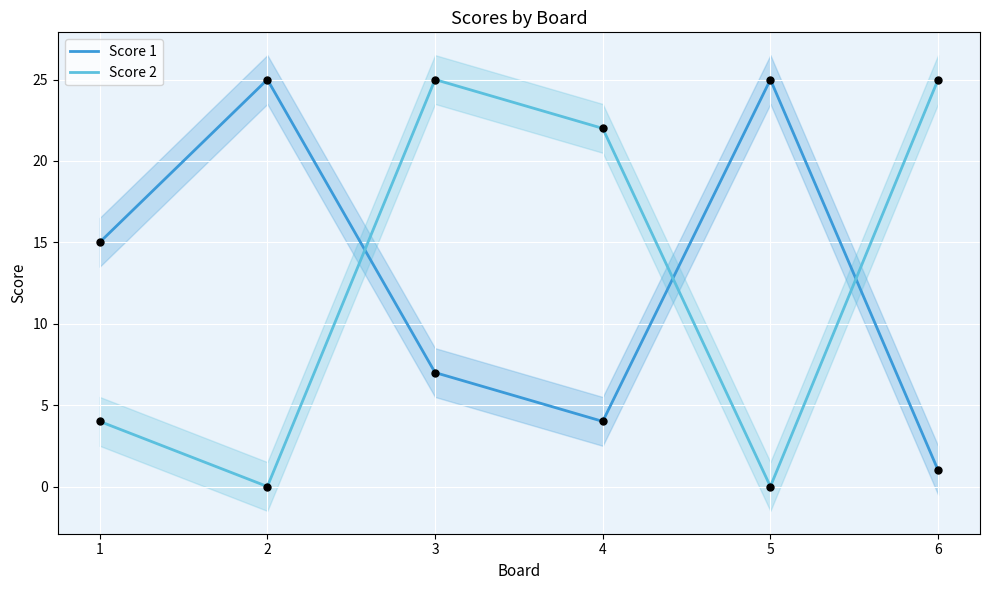

At which category is the sum across all series the highest?

3